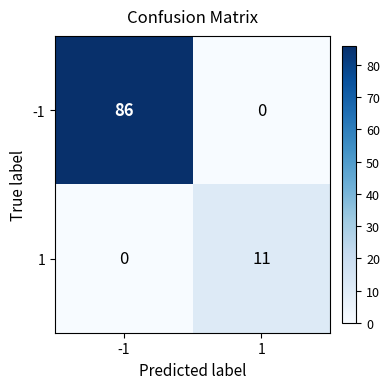

At how many categories does at least one series exceed 8?

2